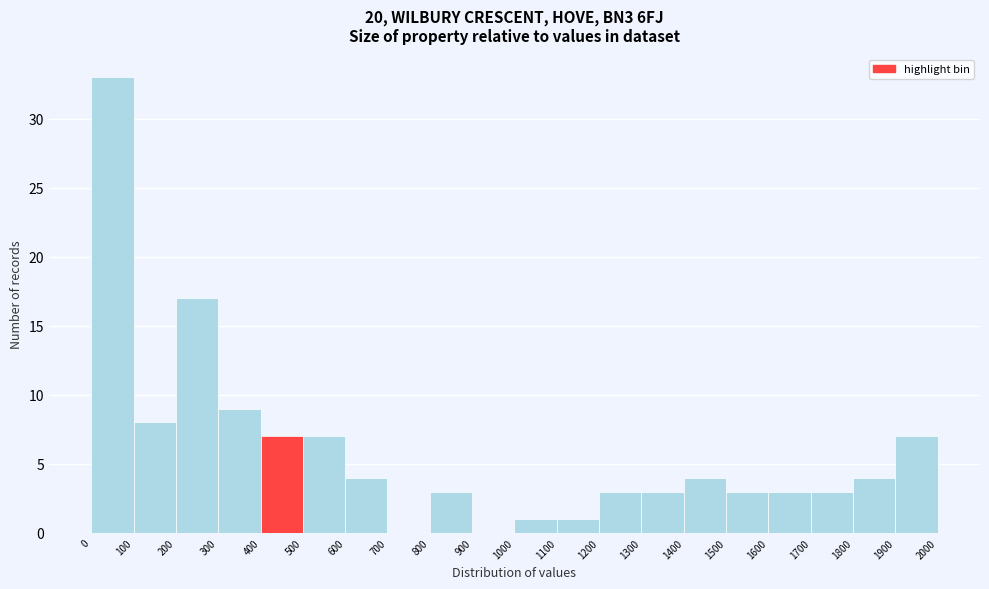

Reading left to right, list every bar in this chart as the range it spans on the x-axis followed by its height. The values are not printed on the chart, so give them approximately, as read against the axis.

0 to 100: 33
100 to 200: 8
200 to 300: 17
300 to 400: 9
400 to 500: 7
500 to 600: 7
600 to 700: 4
700 to 800: 0
800 to 900: 3
900 to 1000: 0
1000 to 1100: 1
1100 to 1200: 1
1200 to 1300: 3
1300 to 1400: 3
1400 to 1500: 4
1500 to 1600: 3
1600 to 1700: 3
1700 to 1800: 3
1800 to 1900: 4
1900 to 2000: 7